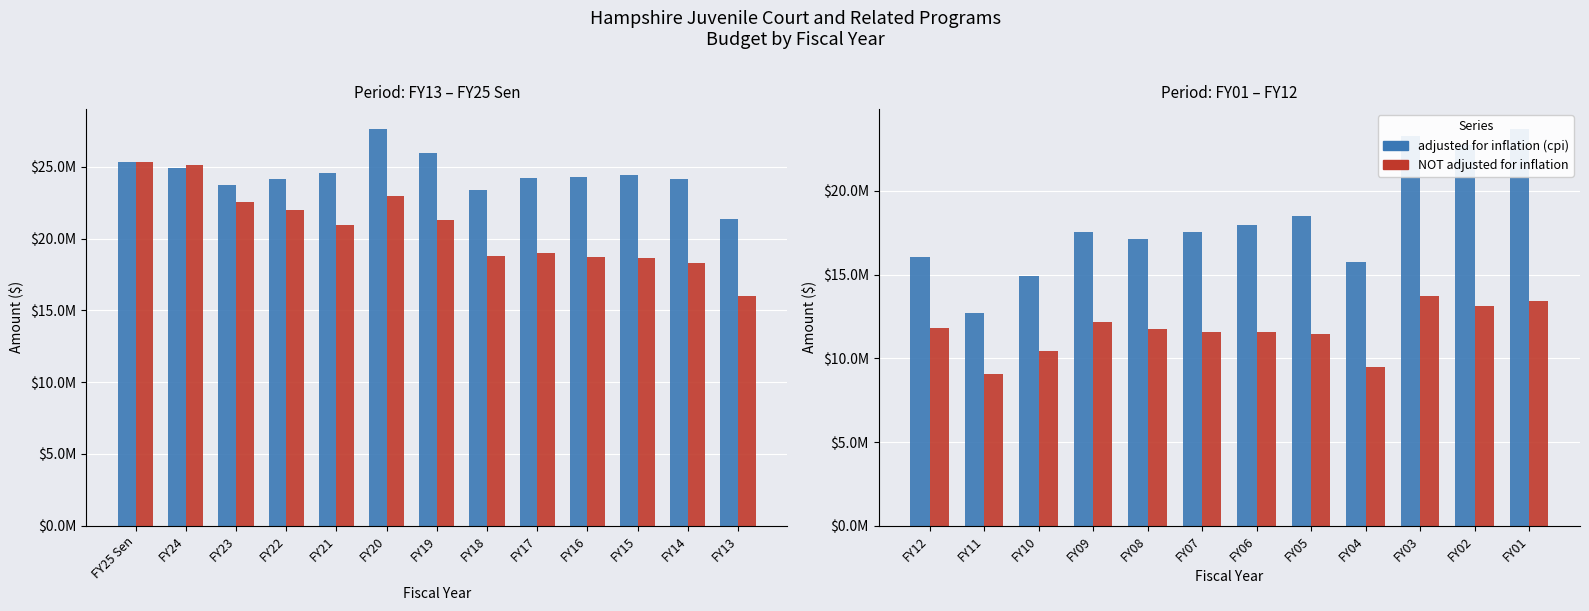

What is the difference between the second highest and second lowest values in the adjusted for inflation (cpi) series?

8361822